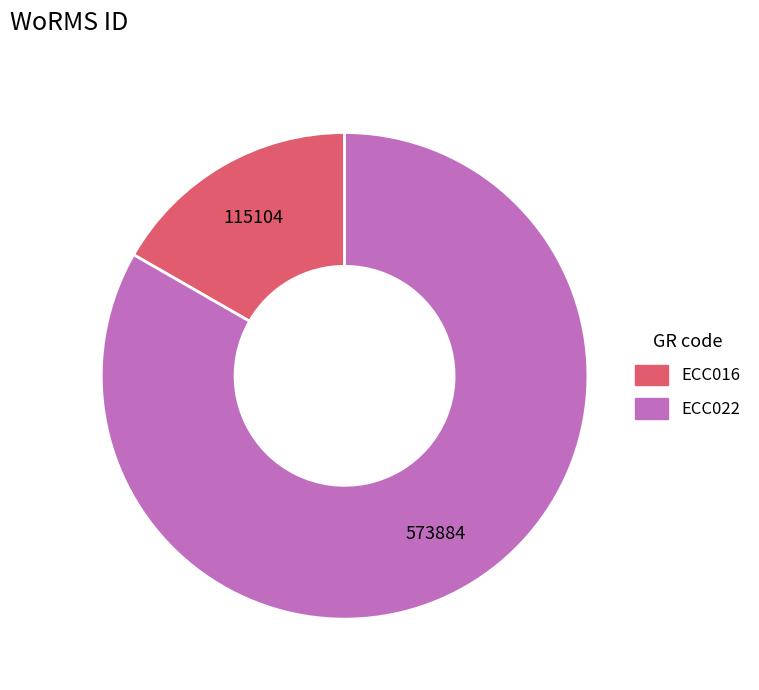

Do ECC016 and ECC022 together represent more than half of the pie?

Yes